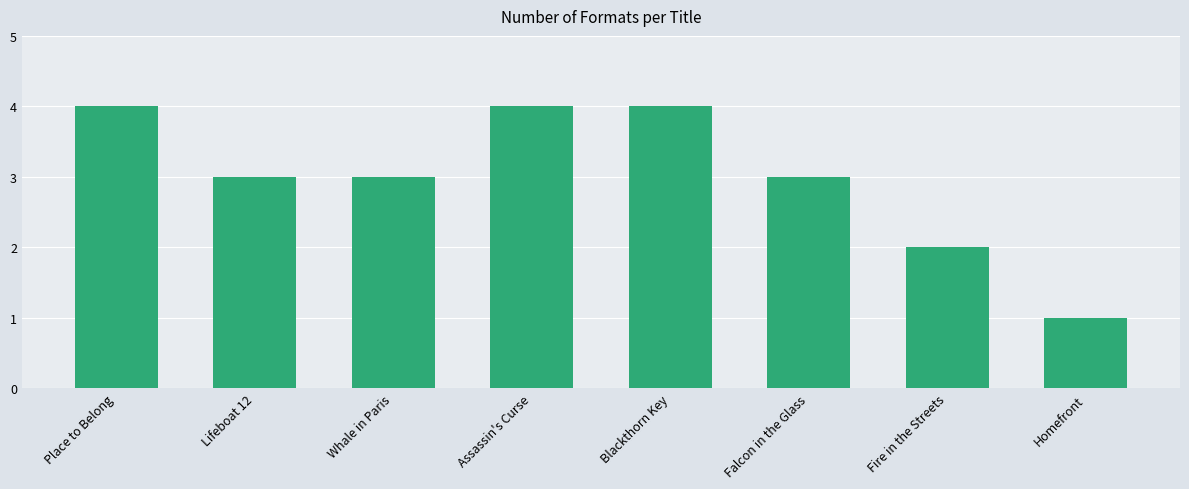

Does the chart contain any negative values?

No